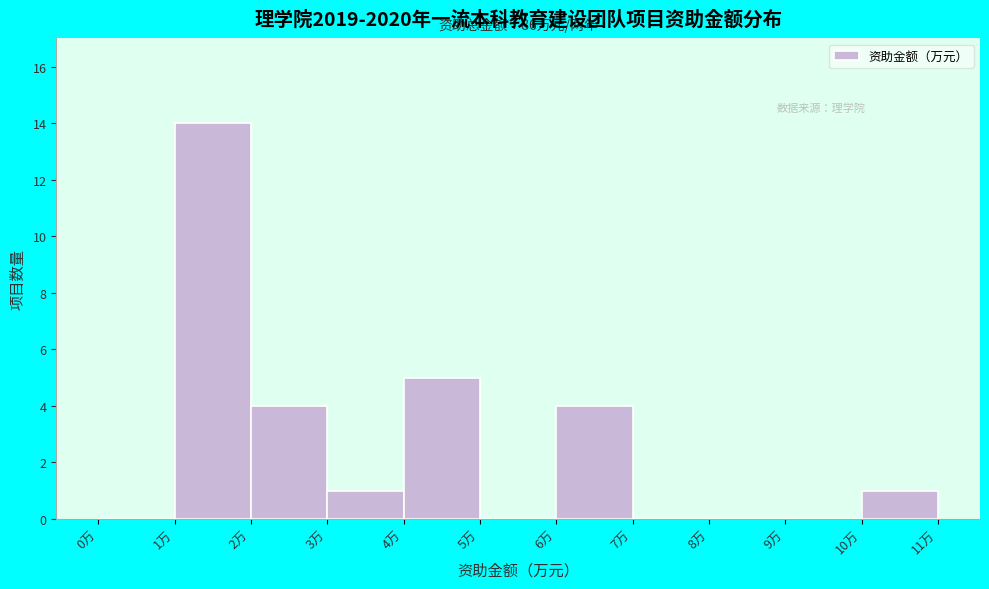

Over which range of the x-axis is the bar tallest?

1 to 2